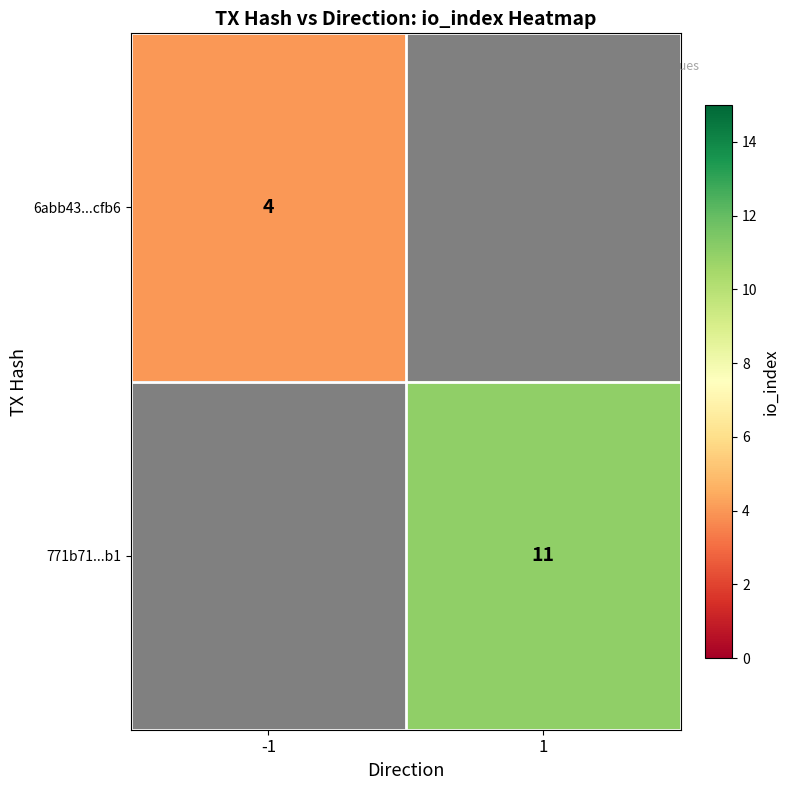

What value does the 771b71...b1 series have at 1?

11.0